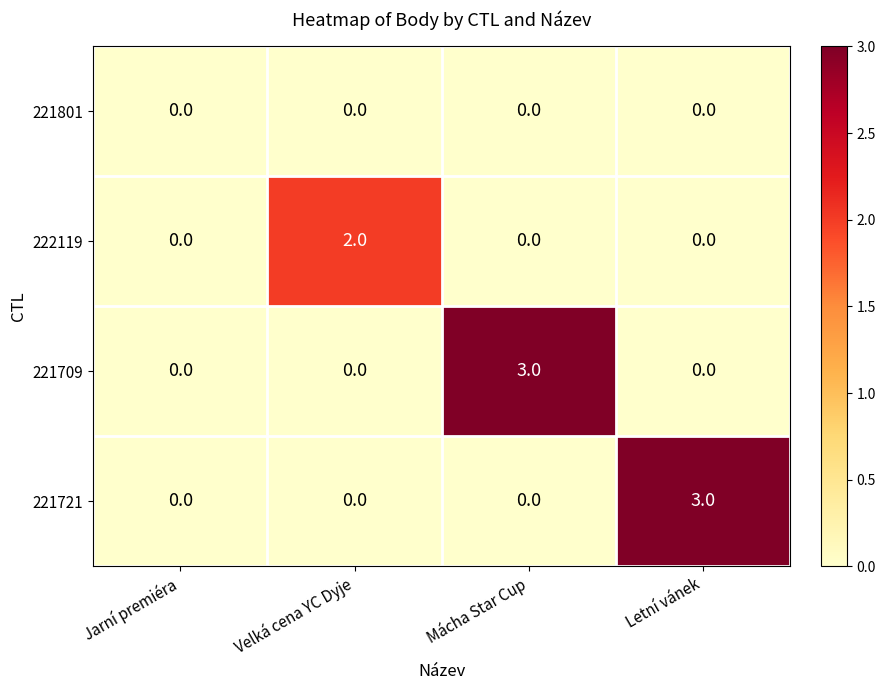

Between Jarní premiéra and Mácha Star Cup, which series saw the biggest shift?

221709